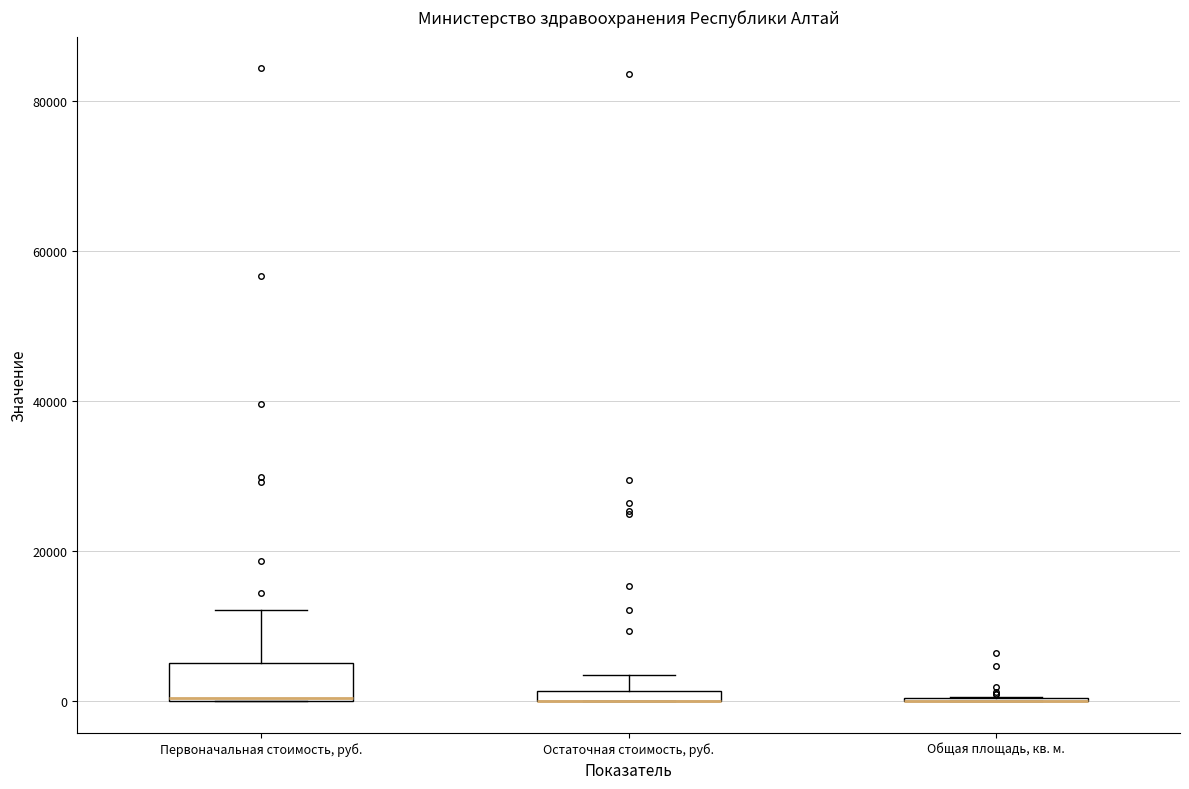

Comparing the boxes themselves (not the whiskers), which one is the tallest?

Первоначальная стоимость, руб.